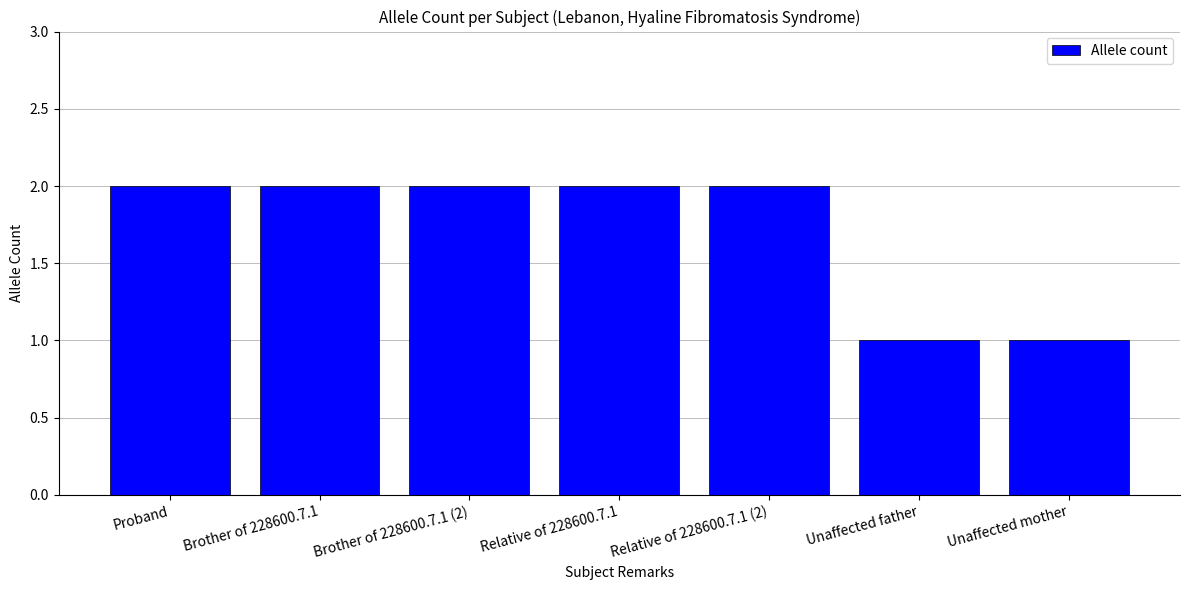

What is the sum of the values at Relative of 228600.7.1 (2) and Brother of 228600.7.1?

4